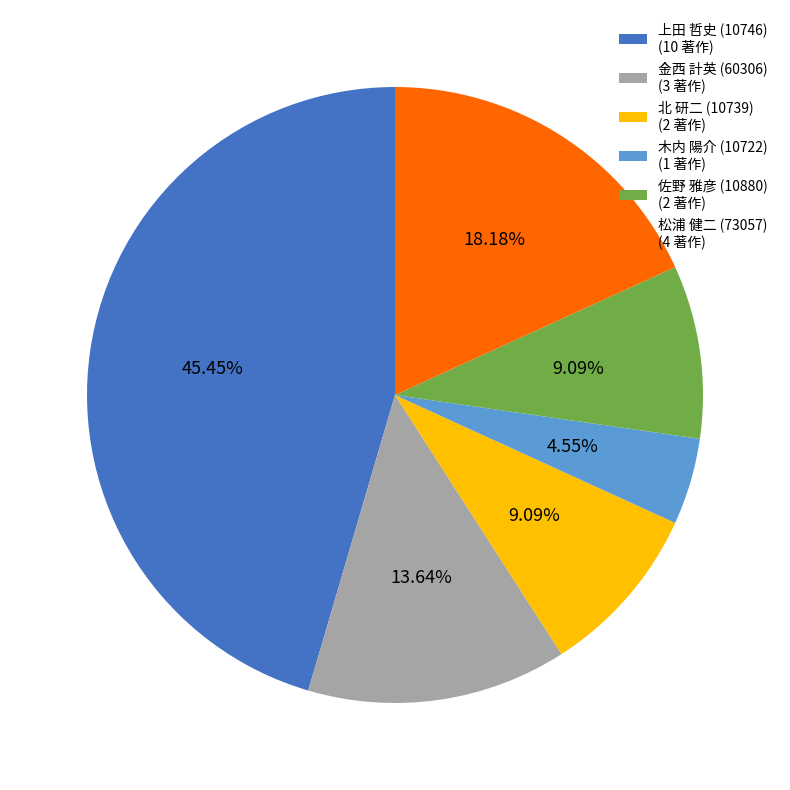

Is the sum of 松浦 健二 (73057) (4 著作) and 金西 計英 (60306) (3 著作) greater than half?

No